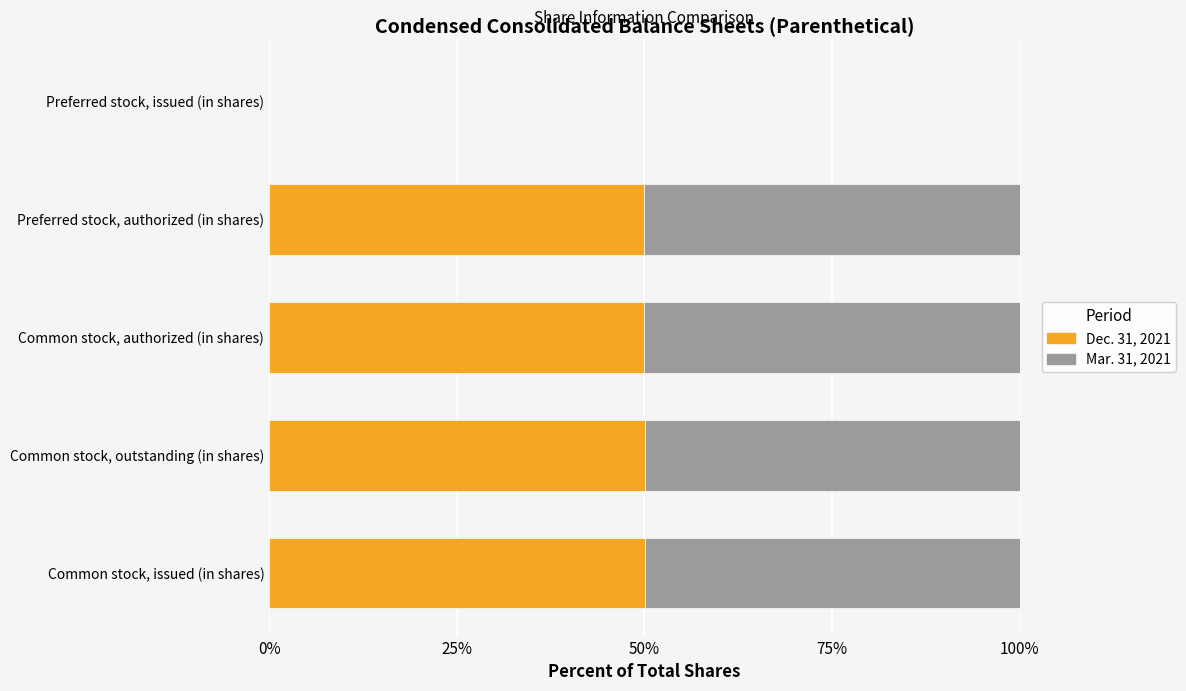

What is the sum of all Dec. 31, 2021 values?

200.1